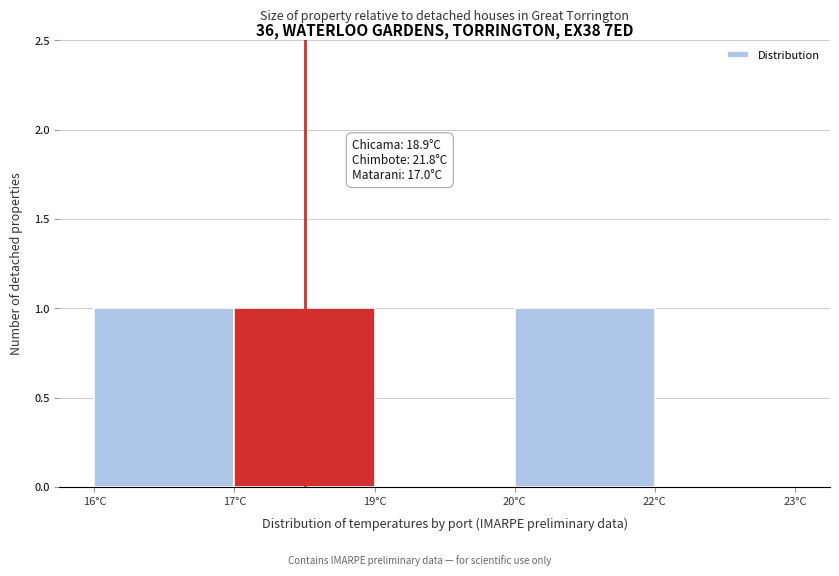

Reading left to right, list all the values displayed in this chart.

16°C=1	17°C=1	19°C=0	20°C=1	22°C=0